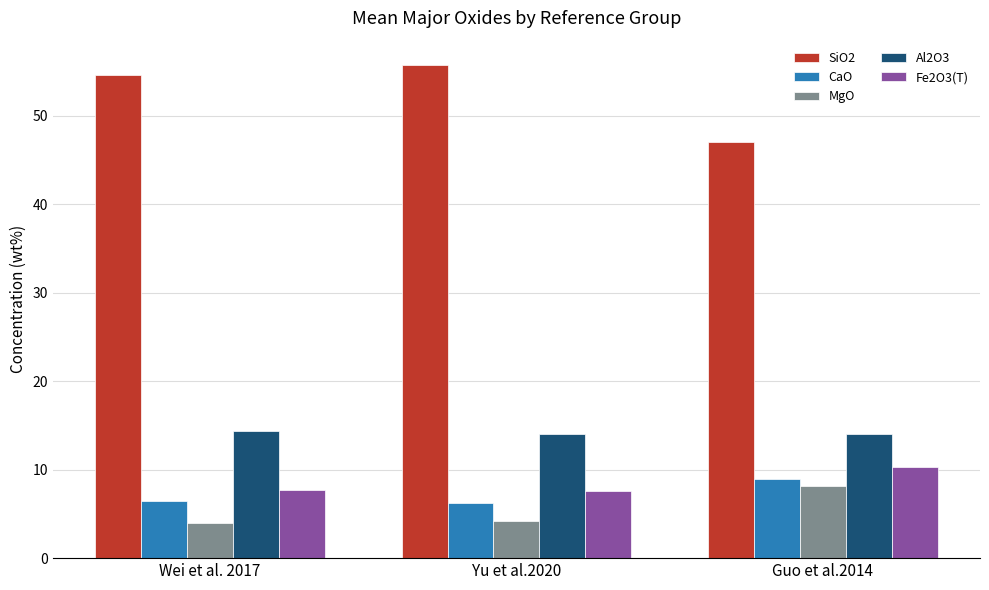

At which label does SiO2 first exceed 54?

Wei et al. 2017